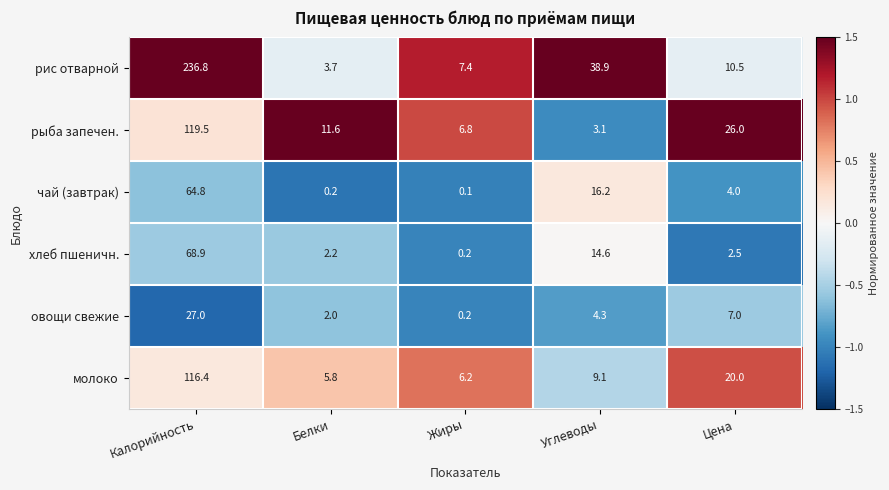

At which label does рис отварной first exceed 10?

Калорийность